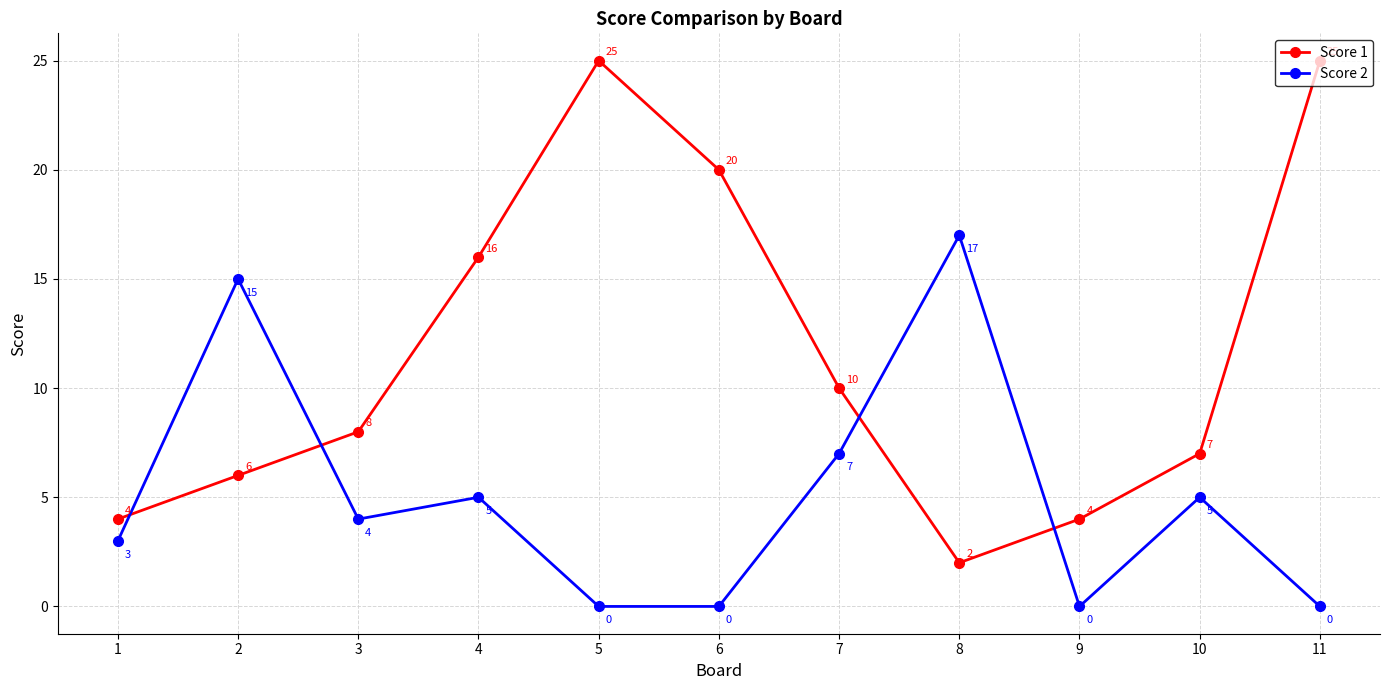

At how many categories does at least one series exceed 12?

6